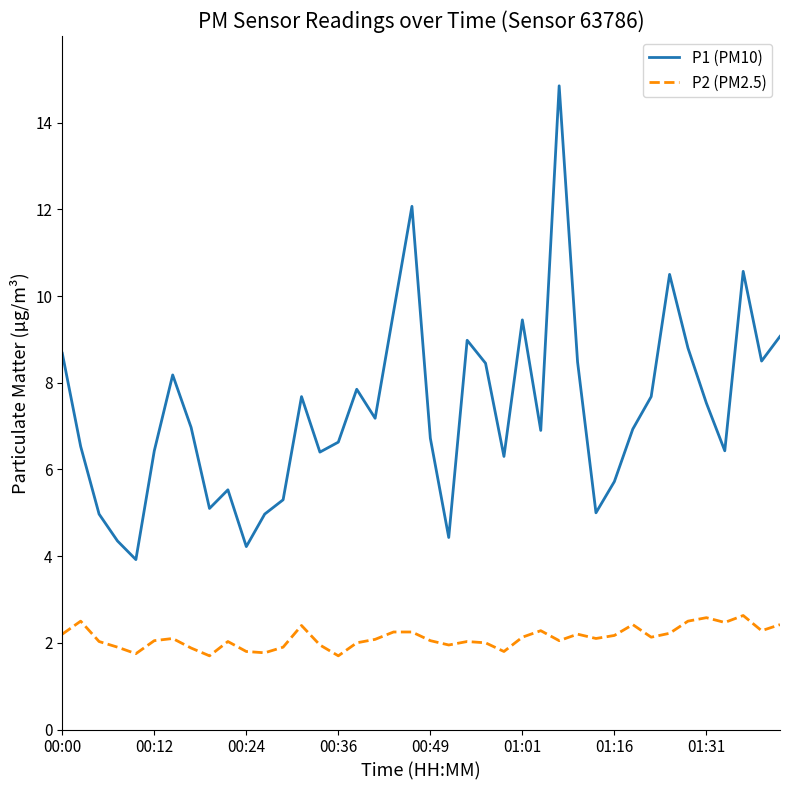

How many values in the P1 (PM10) series exceed 6?

29